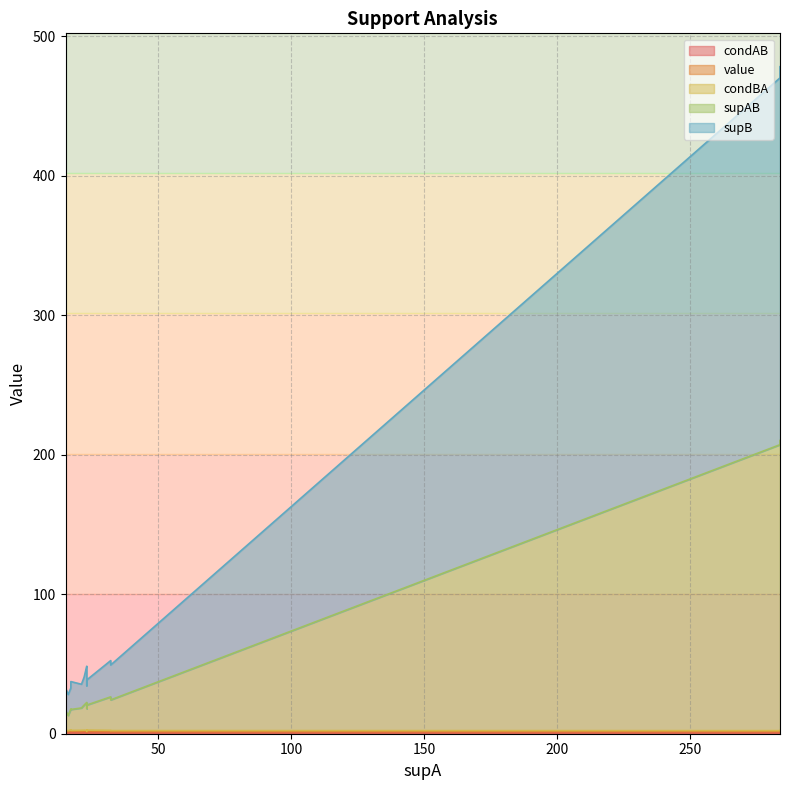

What is the maximum value shown in the chart?

268.0